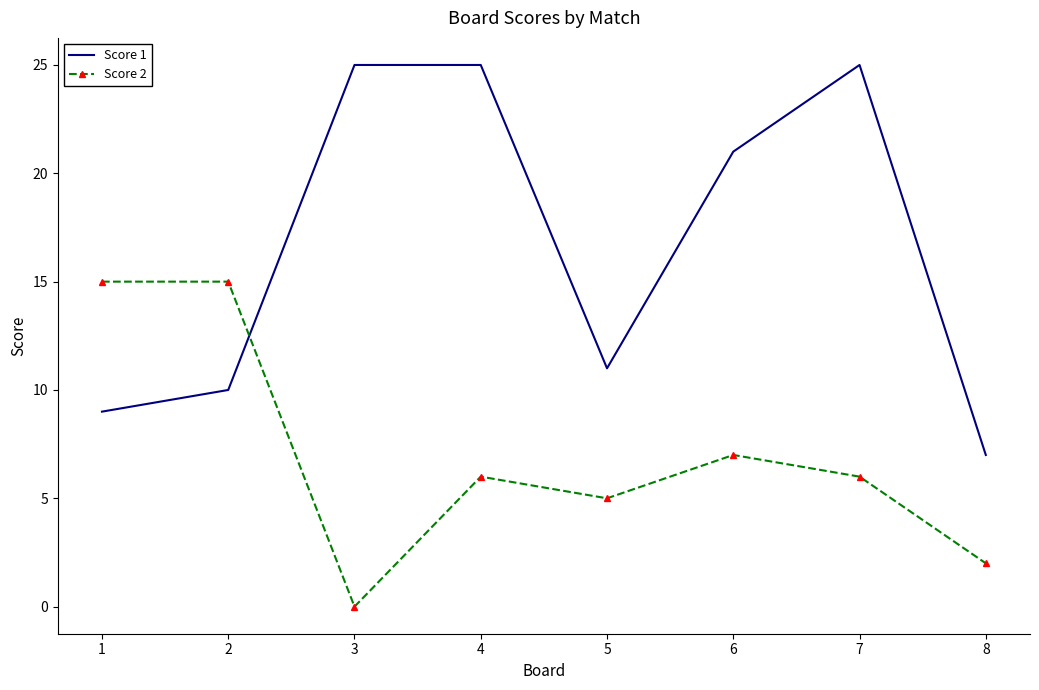

Rank the series at 4 from lowest to highest value.

Score 2, Score 1